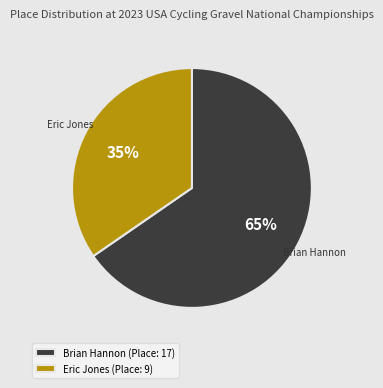

To the nearest percent, what portion does Brian Hannon represent?

65%